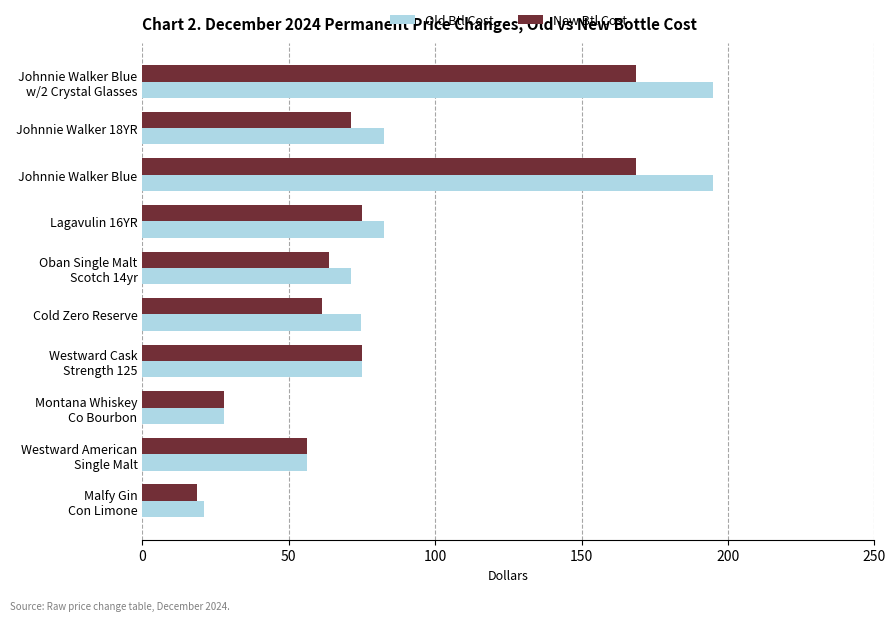

List the series in order of their peak value, lowest first.

New Btl Cost, Old Btl Cost